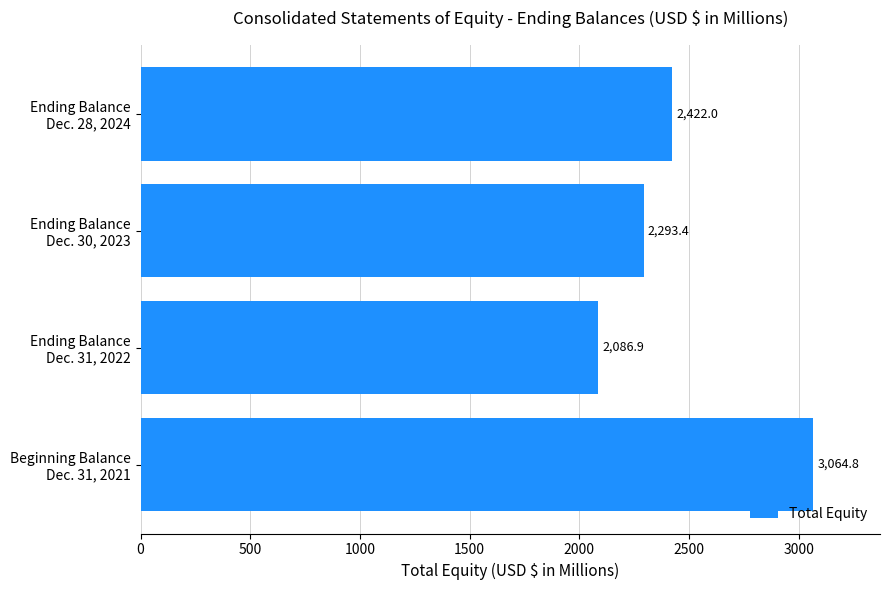

What is the sum of all values?

9867.1